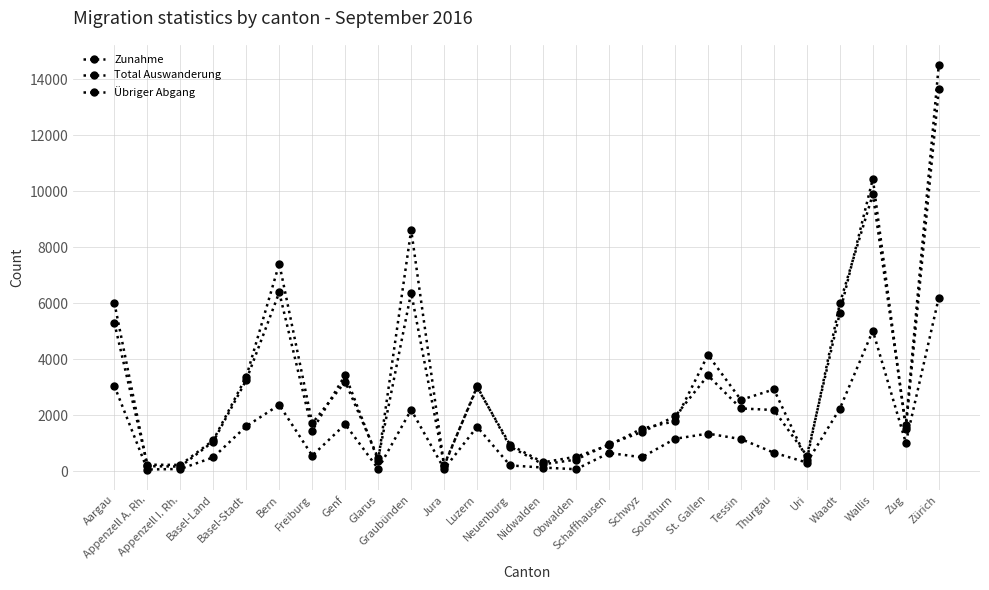

Count the number of categories in the chart.

26